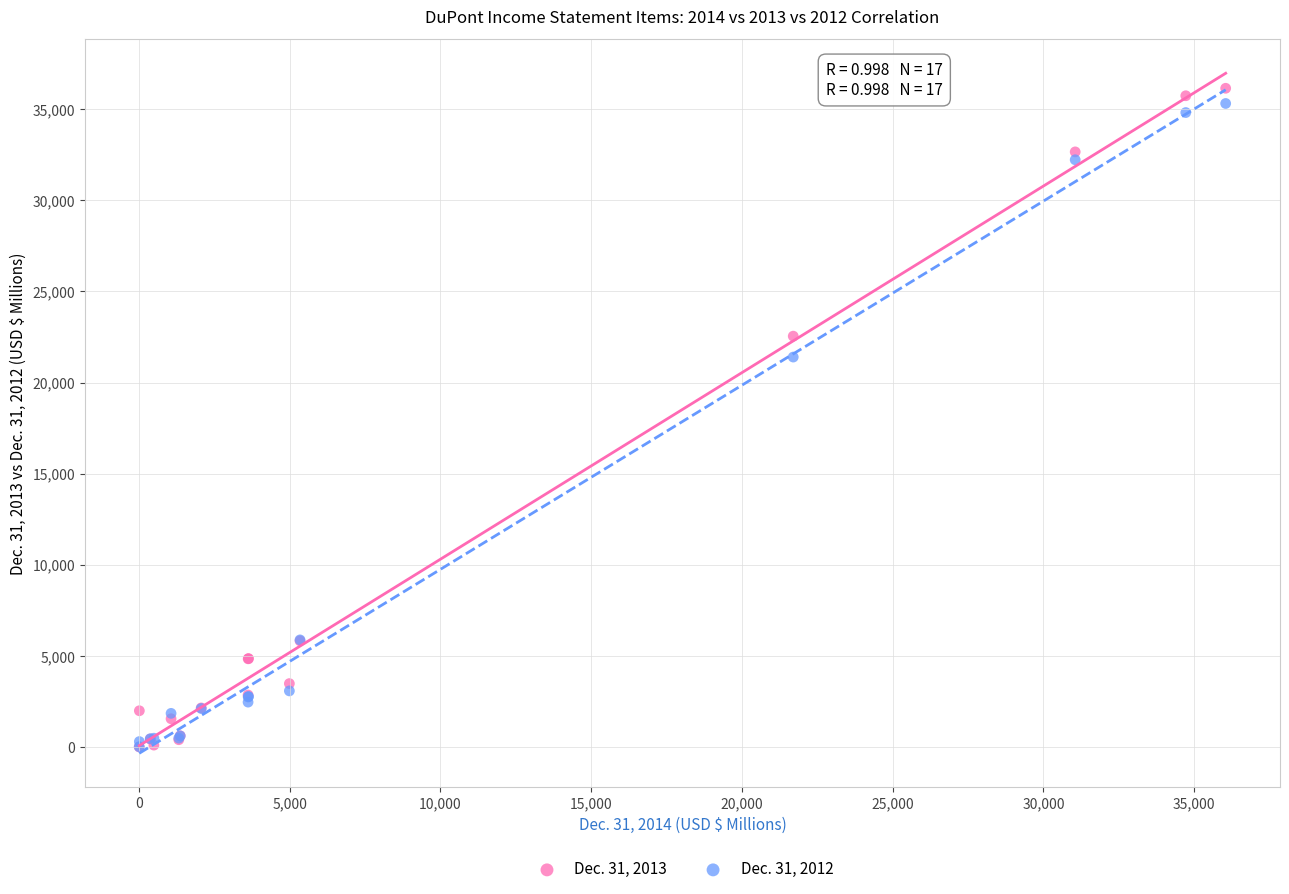

Which series has the largest Y range (max minus min)?

Dec. 31, 2013